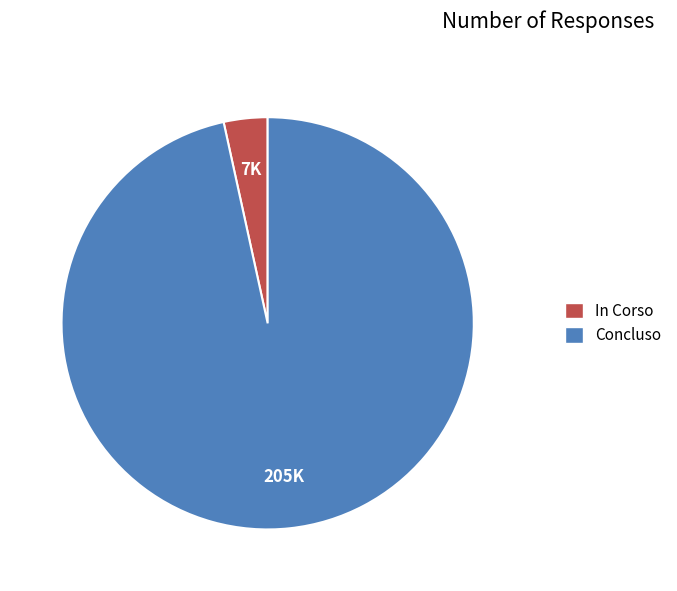

Combined, do In Corso and Concluso account for over 50%?

Yes